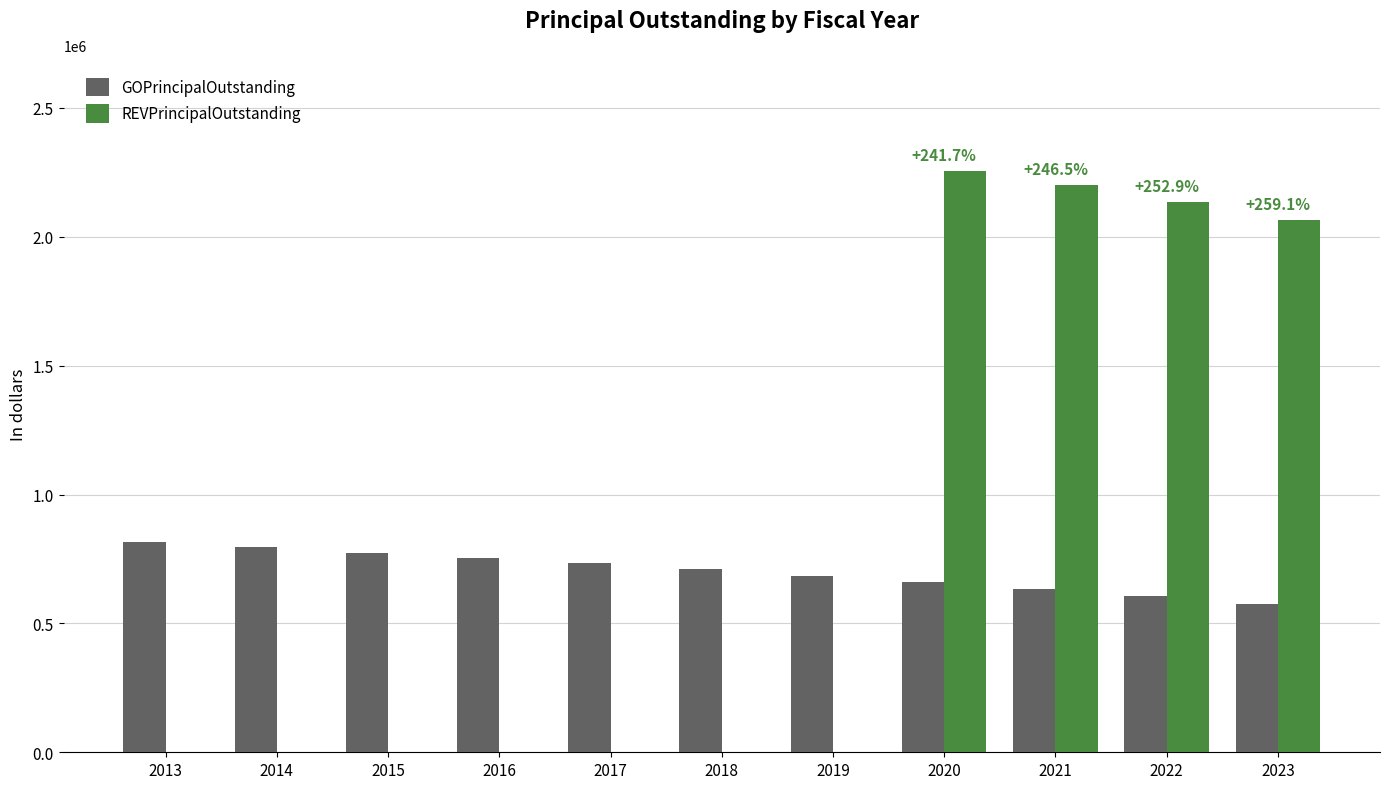

Is the value of GOPrincipalOutstanding at 2014 greater than the value of REVPrincipalOutstanding at 2022?

No